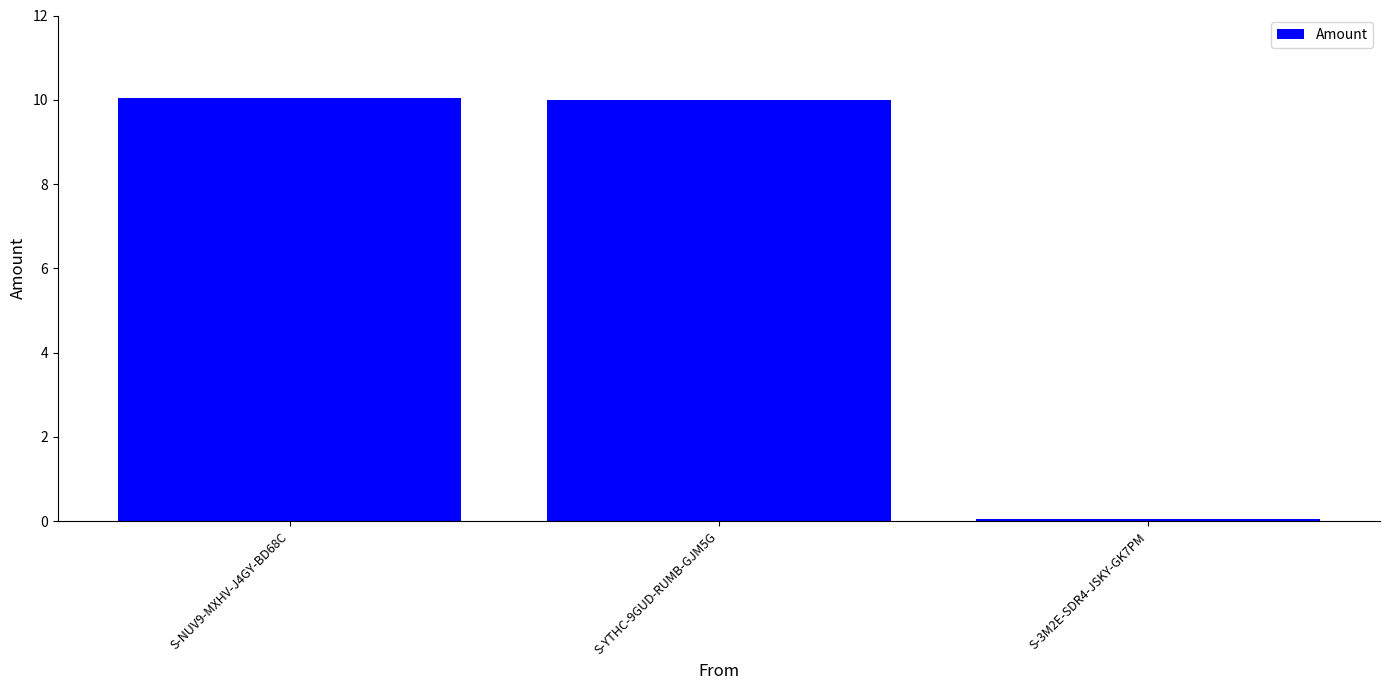

Is it true that the value at S-NUV9-MXHV-J4GY-BD68C is 10.0?

True